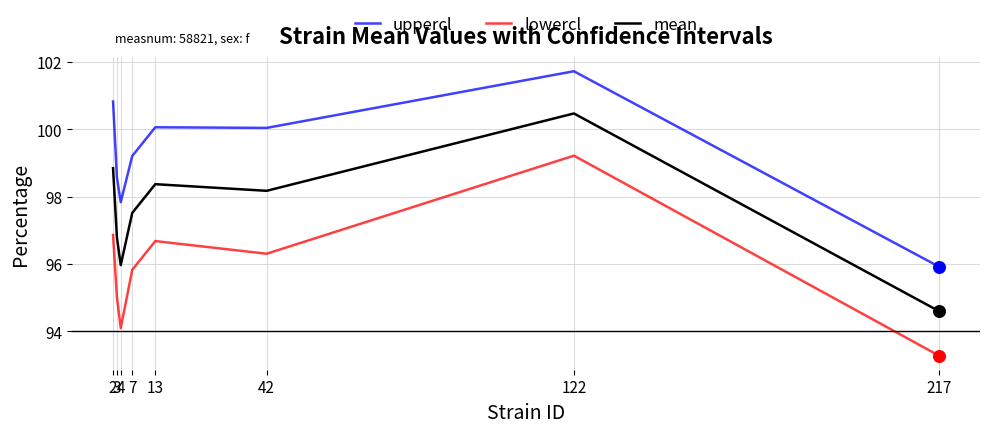

What is the total value across all series at 217?

283.8